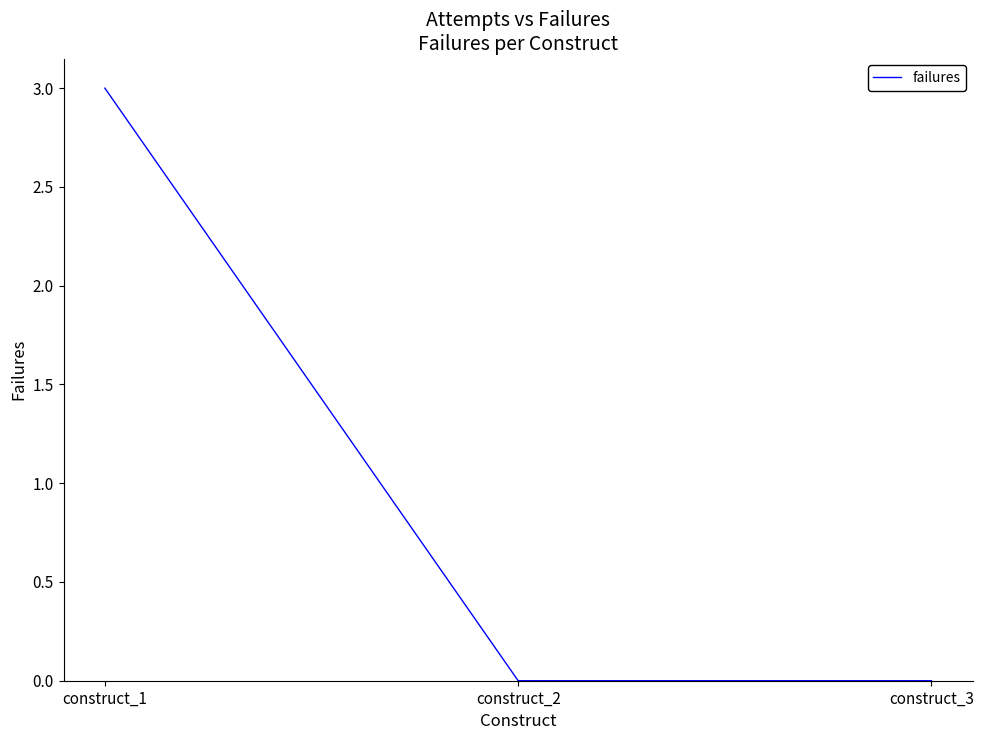

What is the change in value from construct_1 to construct_2?

-3